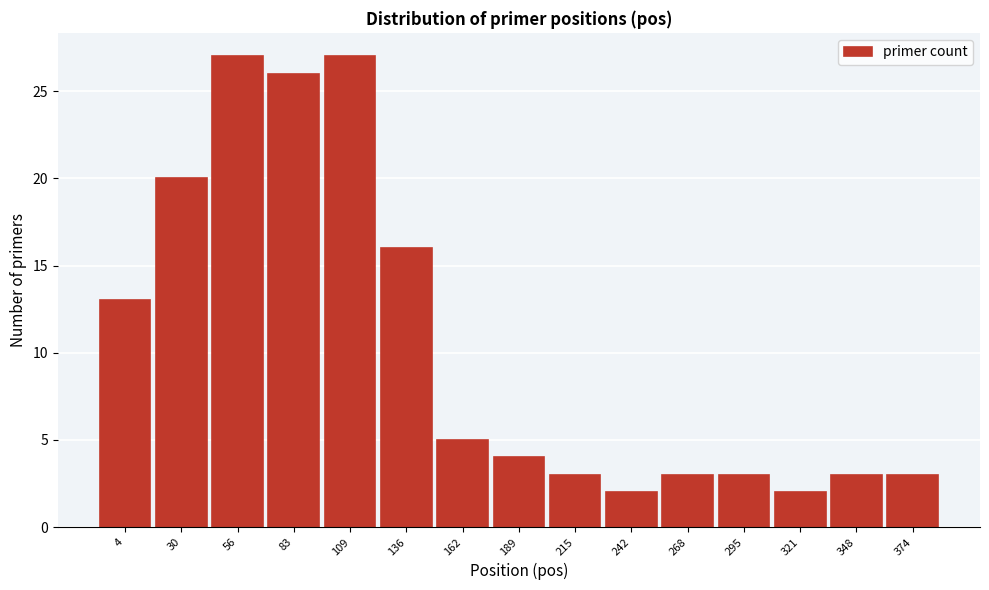

Reading right to left, transcribe all the data shown in this chart.

3	3	2	3	3	2	3	4	5	16	27	26	27	20	13